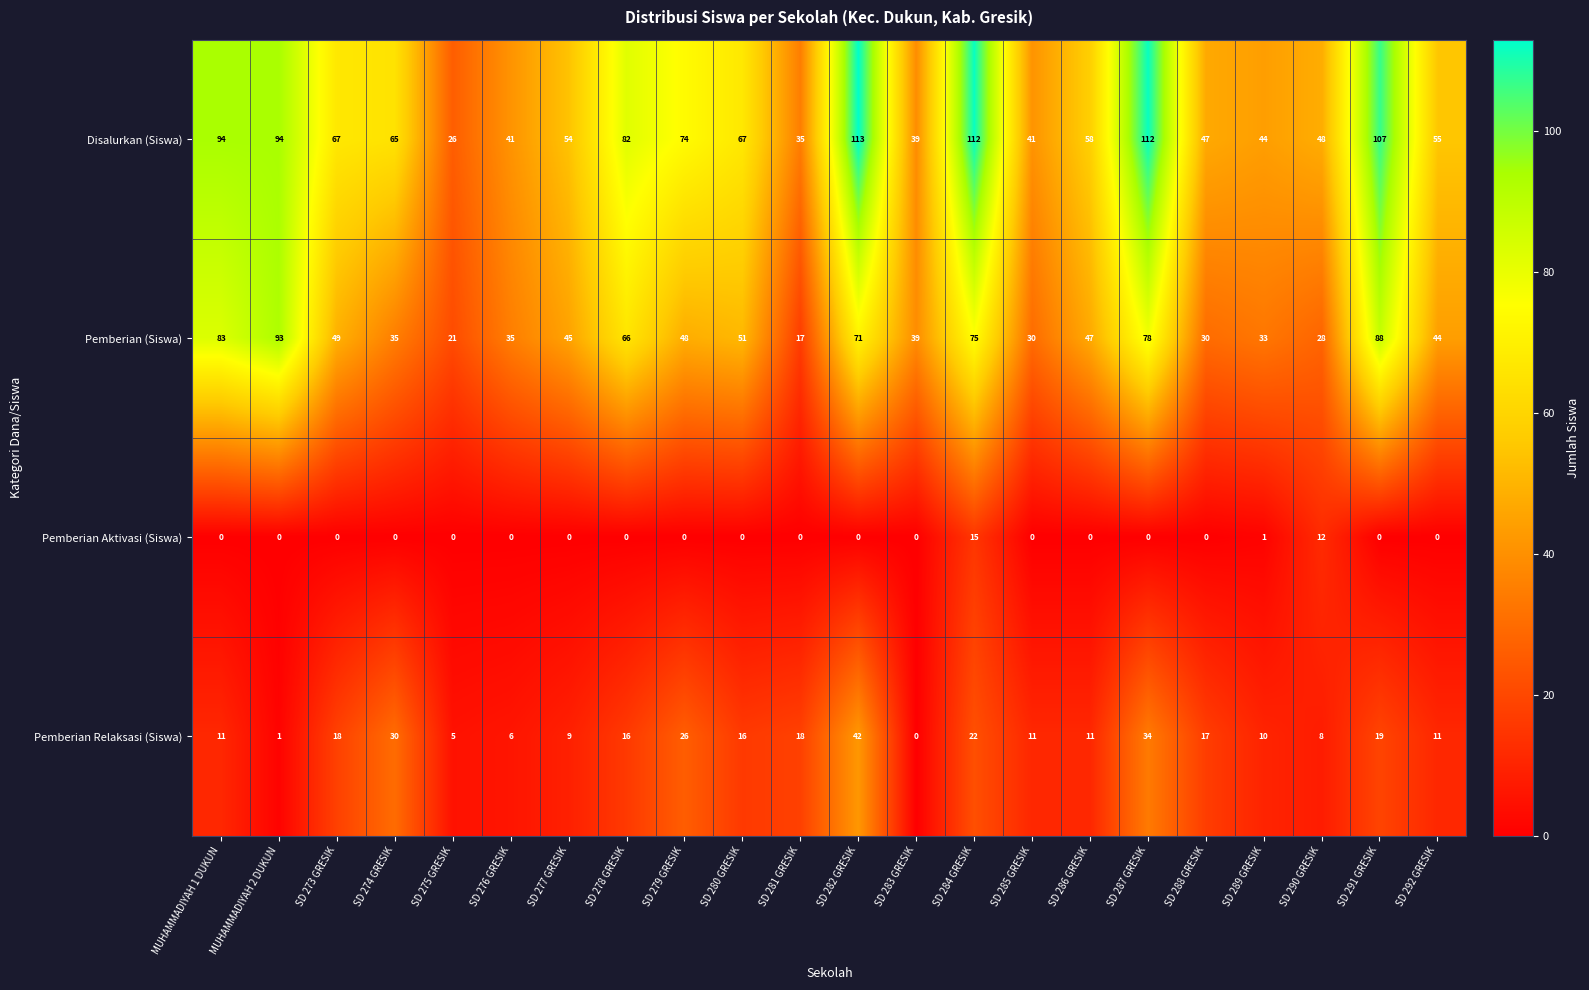

Which series has the widest spread of values?

Disalurkan (Siswa)